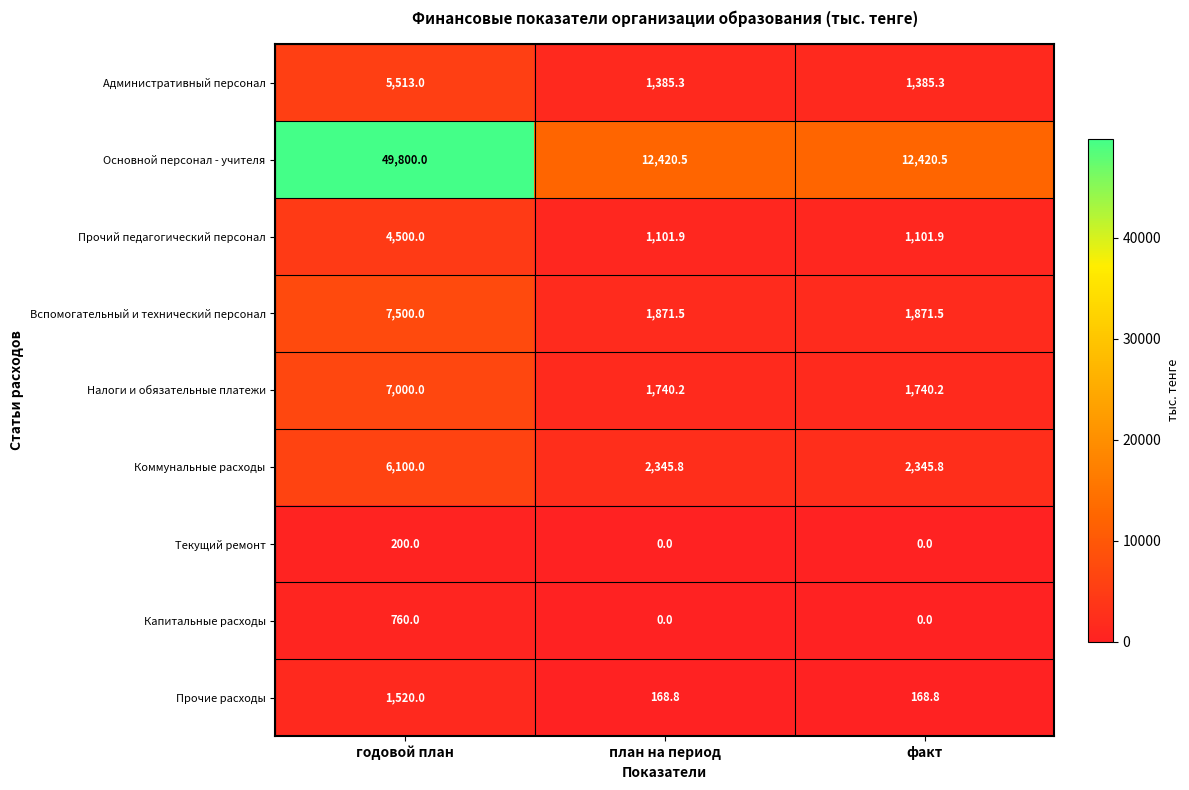

Between годовой план and план на период, which series saw the biggest shift?

Основной персонал - учителя